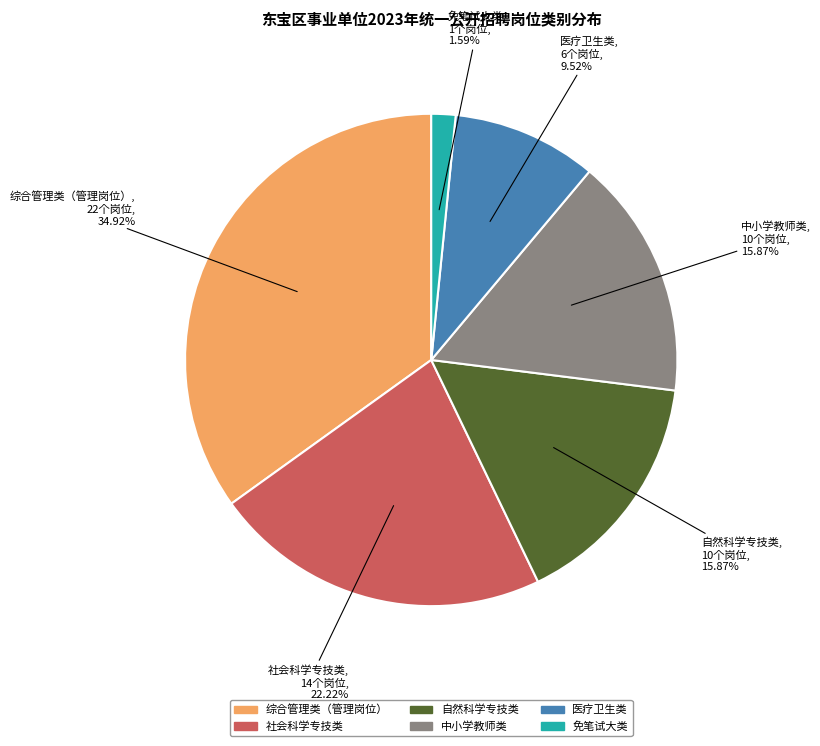

Is there any slice that represents more than half of the pie?

No